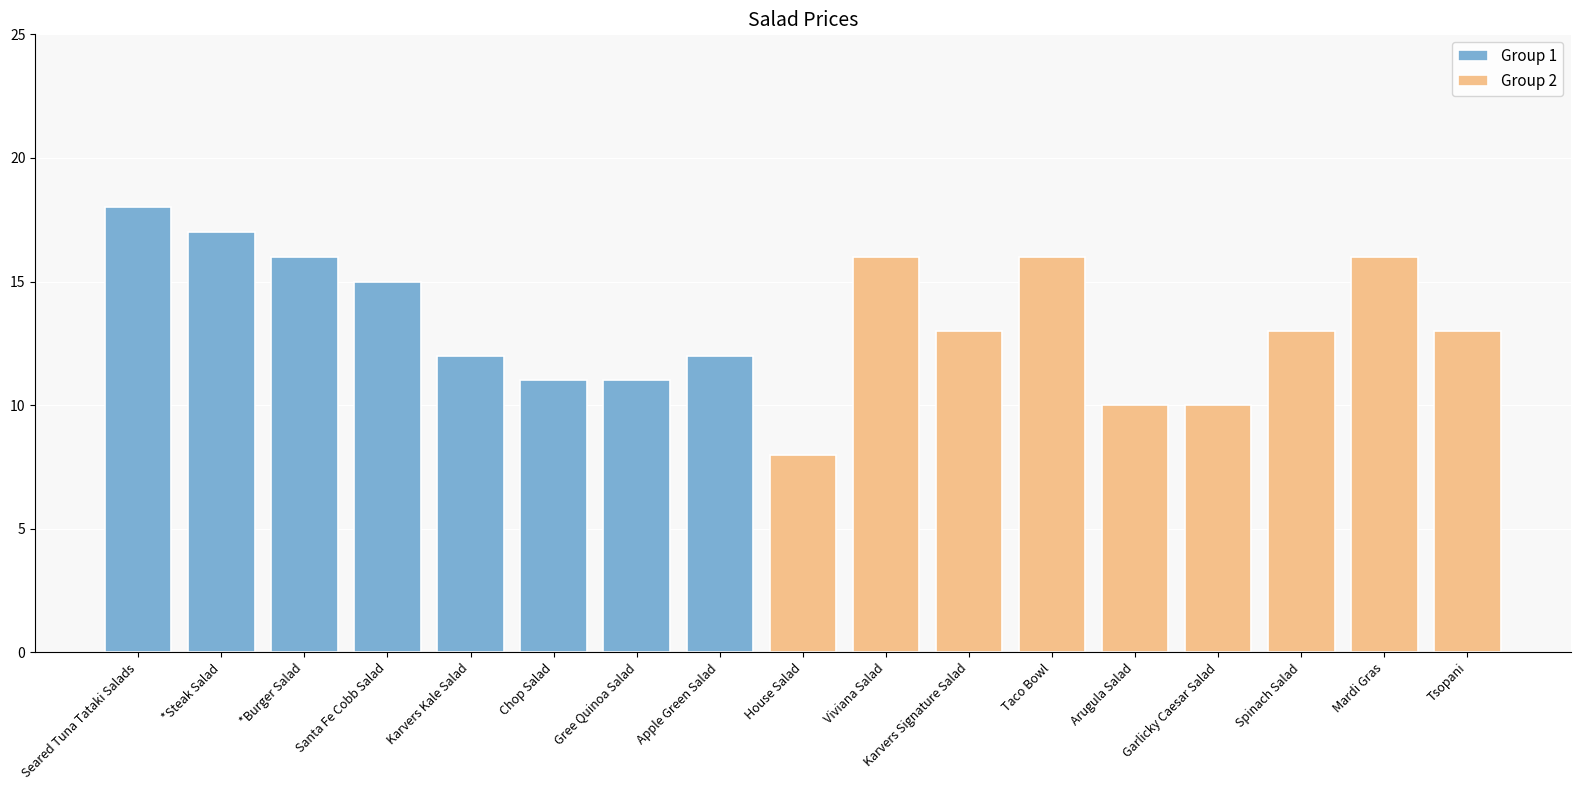

Between Karvers Kale Salad and Santa Fe Cobb Salad, which is larger?

Santa Fe Cobb Salad